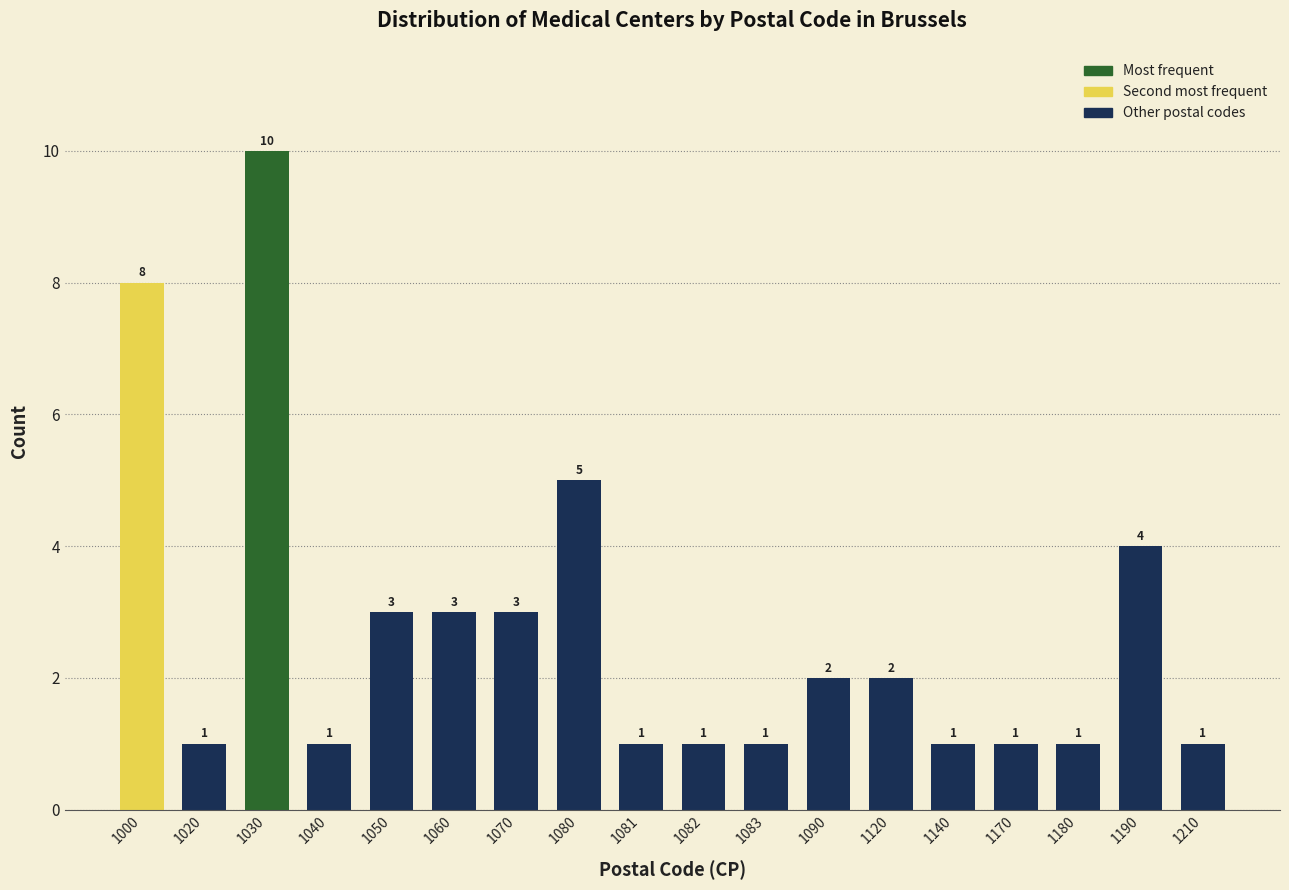

Reading left to right, transcribe all the data shown in this chart.

1000=8	1020=1	1030=10	1040=1	1050=3	1060=3	1070=3	1080=5	1081=1	1082=1	1083=1	1090=2	1120=2	1140=1	1170=1	1180=1	1190=4	1210=1